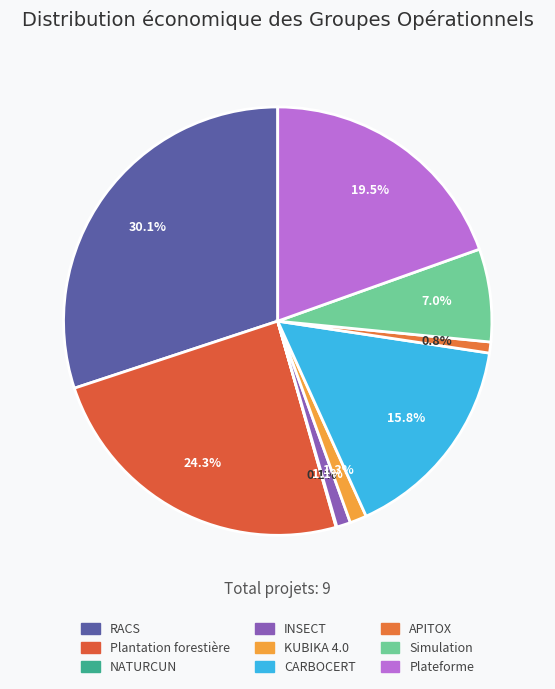

How many slices are in this pie chart?

9